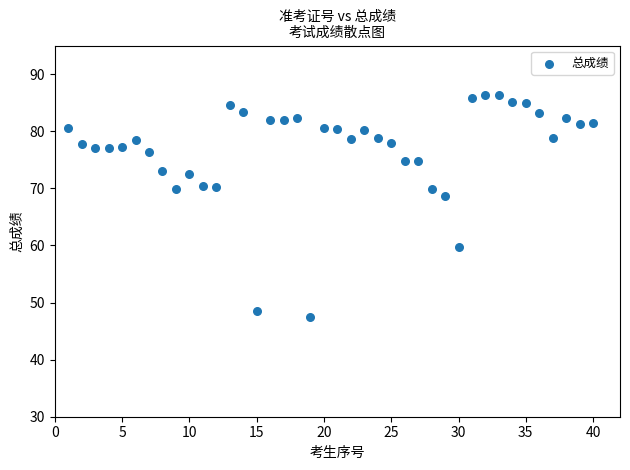

What Y value in the scatter plot is closest to 66?

68.7